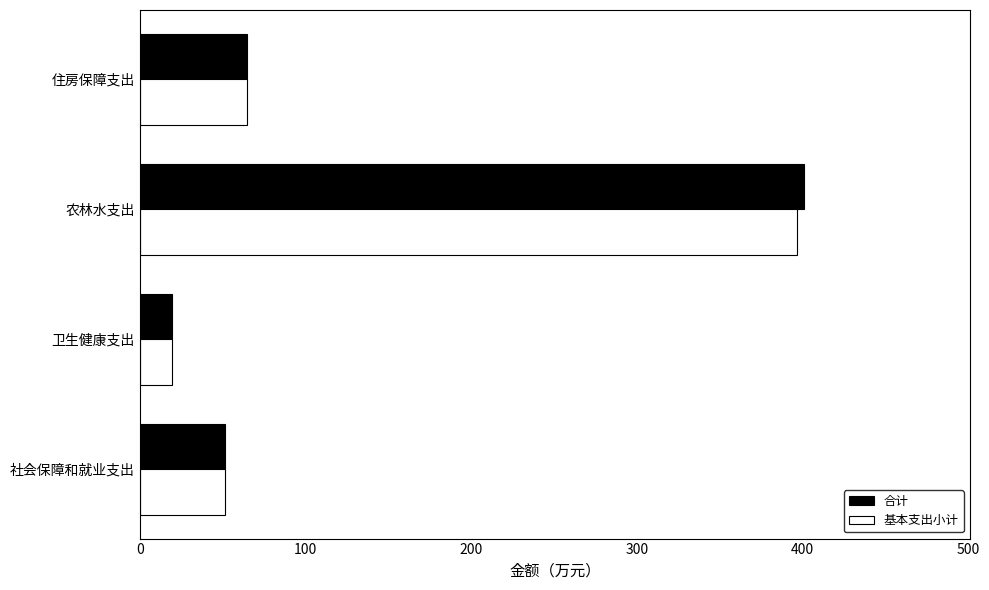

What is the sum of all 合计 values?

537.0